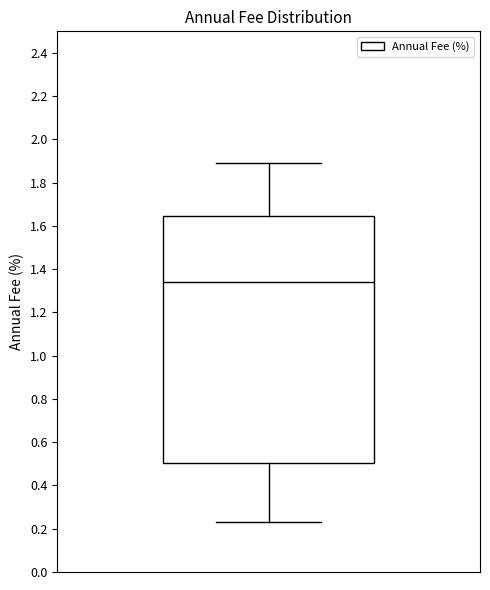

Read this box plot against the y-axis: the position of the median line, the range covered by the box, and the ends of both whiskers. The values are not printed on the chart, so give them approximately, as read against the axis.

median 1.34, box 0.50 to 1.64, whiskers 0.24 to 1.90